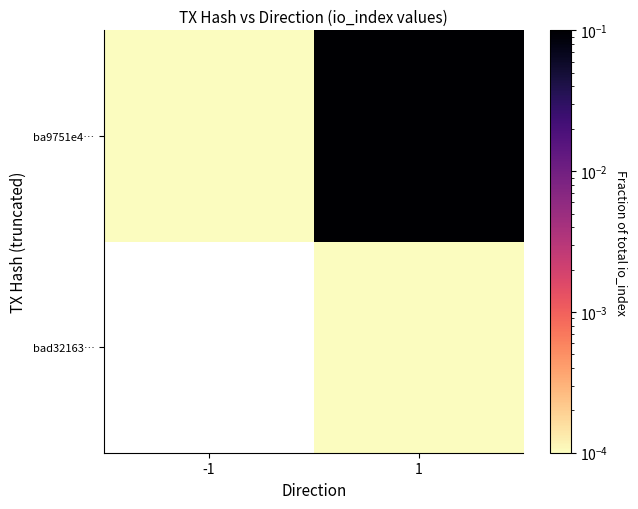

List the series in order of their overall mean, highest first.

ba9751e4…, bad32163…